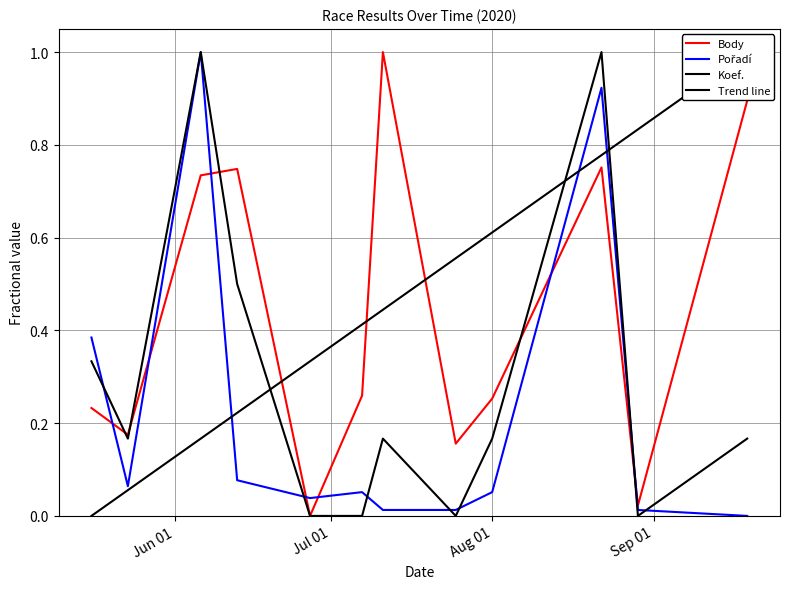

How many interior local valleys does the Body series have?

4